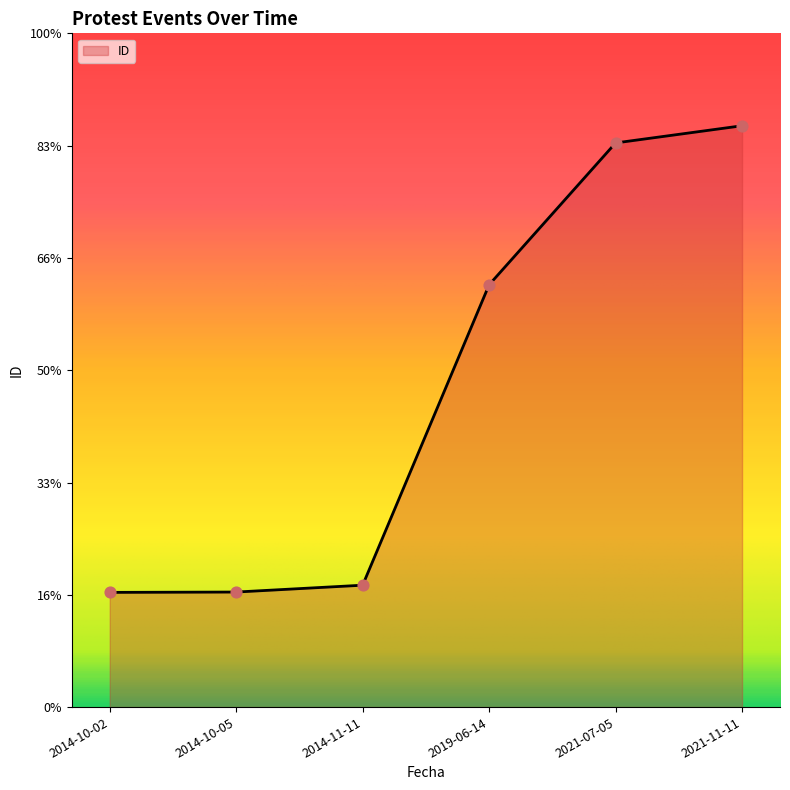

Which has a higher value, 2021-07-05 or 2019-06-14?

2021-07-05